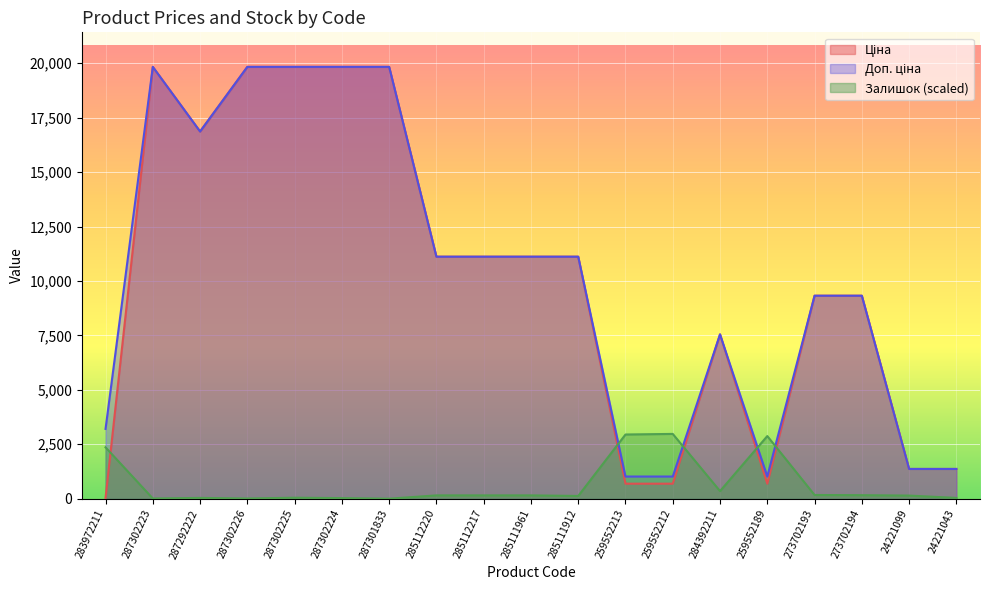

Is it true that Ціна equals 689.1 at 259552189?

True